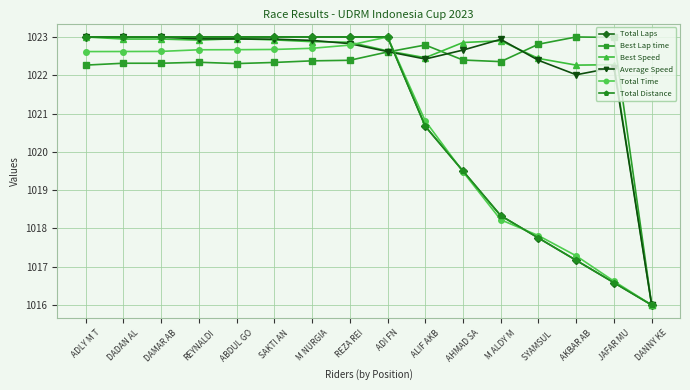

Between M ALDY M and ADLY M T, which is larger?

ADLY M T